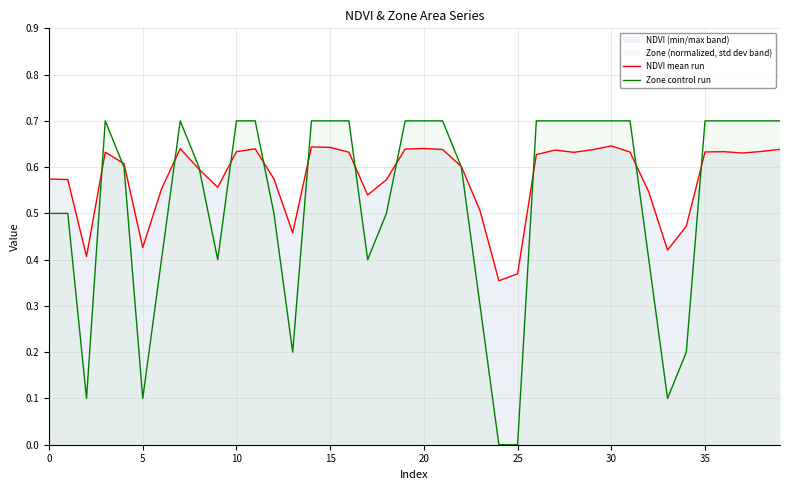

How many values in the Zone control run series exceed 0?

38